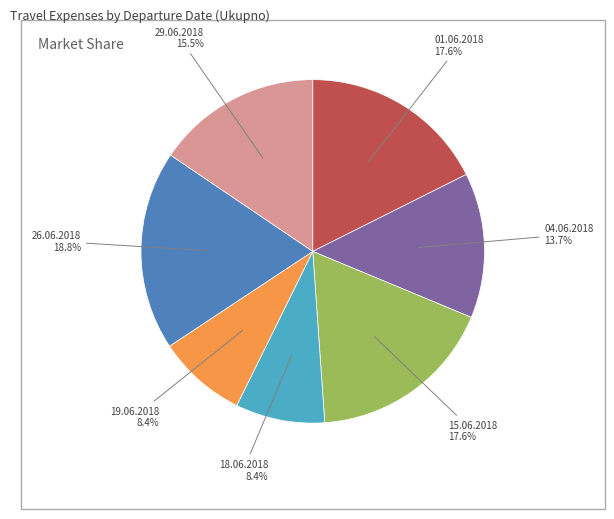

Is there any slice that represents more than half of the pie?

No